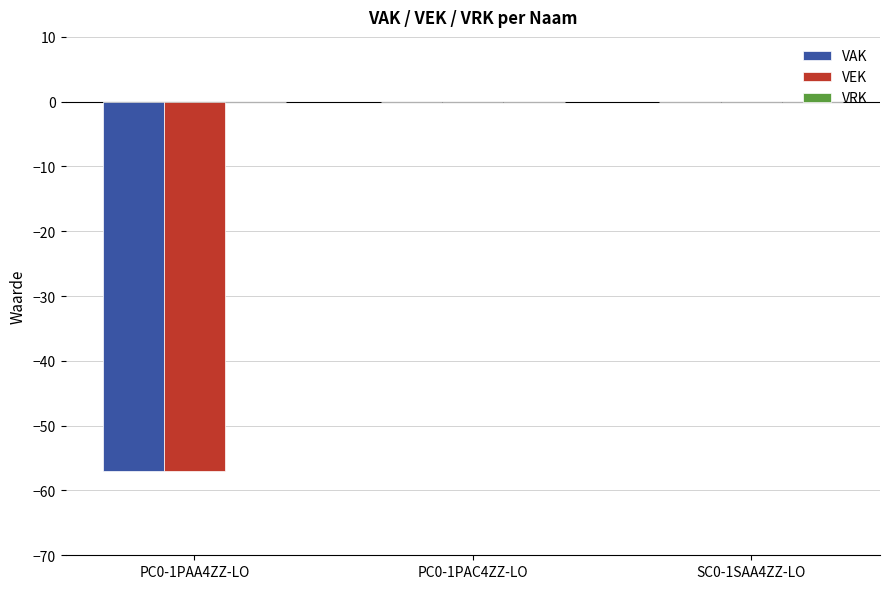

What is the total value across all series at PC0-1PAA4ZZ-LO?

-114